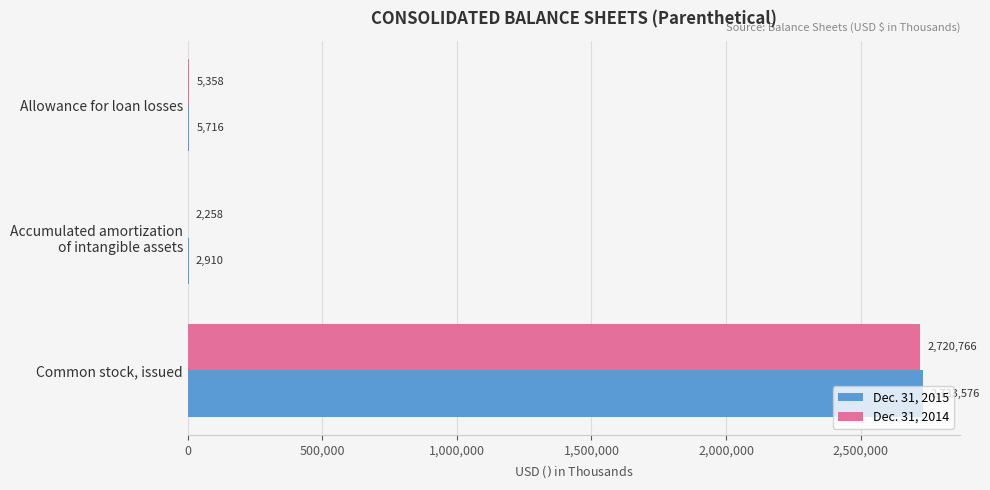

Which series has the largest total across all categories?

Dec. 31, 2015